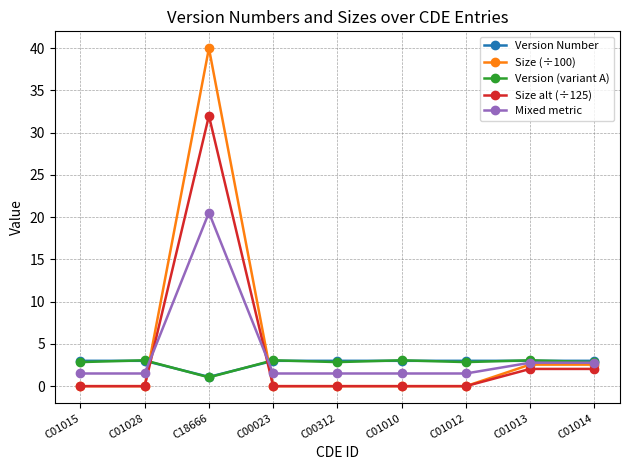

At how many categories does at least one series exceed 31?

1